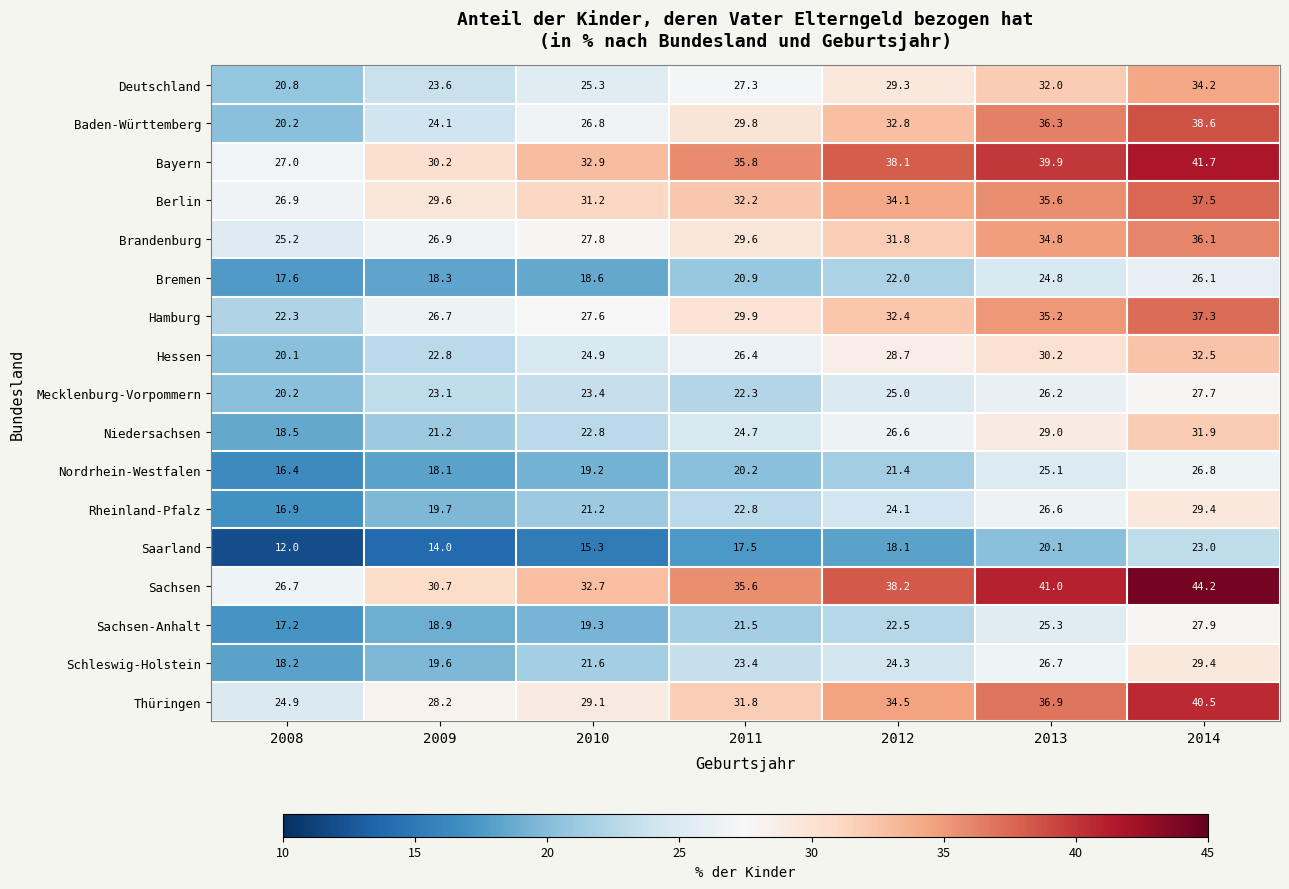

List the labels in order of Berlin value, largest first.

2014, 2013, 2012, 2011, 2010, 2009, 2008